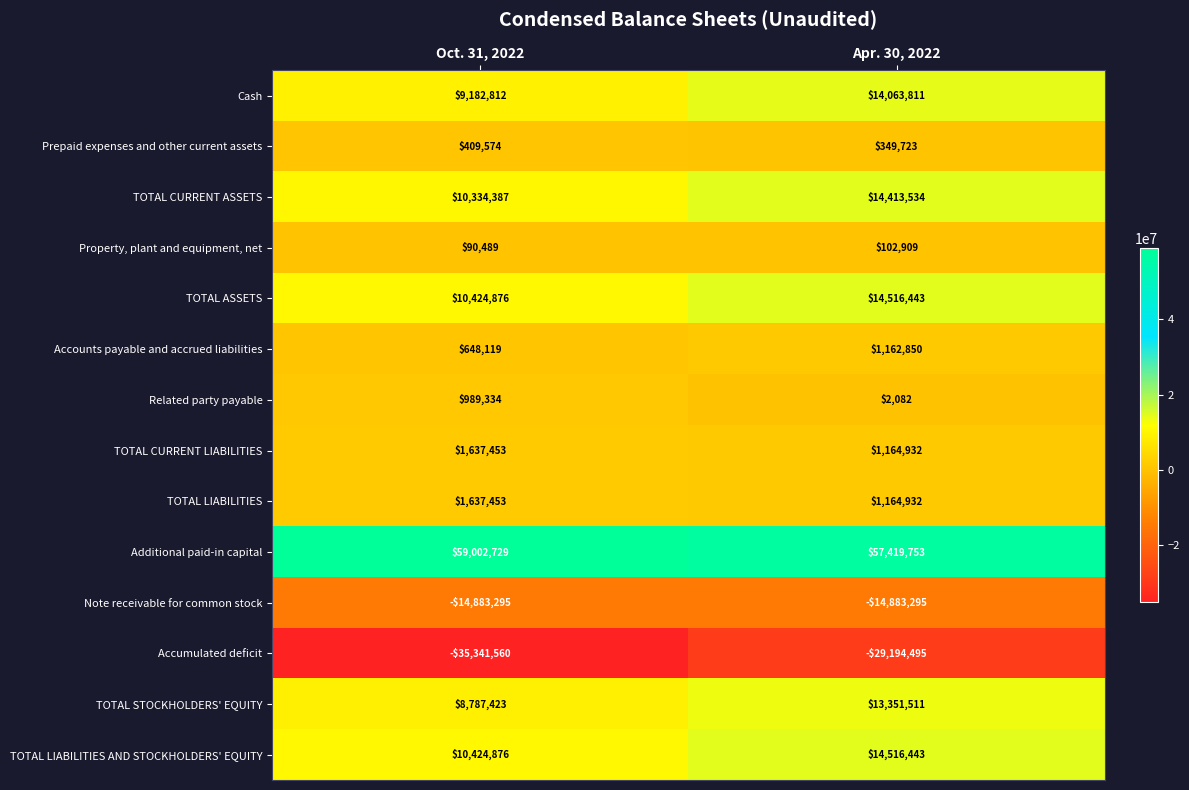

Reading left to right, what are all the values shown in this chart?

Cash: Oct. 31, 2022=9182812	Apr. 30, 2022=14063811
Prepaid expenses and other current assets: Oct. 31, 2022=409574	Apr. 30, 2022=349723
TOTAL CURRENT ASSETS: Oct. 31, 2022=10334387	Apr. 30, 2022=14413534
Property, plant and equipment, net: Oct. 31, 2022=90489	Apr. 30, 2022=102909
TOTAL ASSETS: Oct. 31, 2022=10424876	Apr. 30, 2022=14516443
Accounts payable and accrued liabilities: Oct. 31, 2022=648119	Apr. 30, 2022=1162850
Related party payable: Oct. 31, 2022=989334	Apr. 30, 2022=2082
TOTAL CURRENT LIABILITIES: Oct. 31, 2022=1637453	Apr. 30, 2022=1164932
TOTAL LIABILITIES: Oct. 31, 2022=1637453	Apr. 30, 2022=1164932
Additional paid-in capital: Oct. 31, 2022=59002729	Apr. 30, 2022=57419753
Note receivable for common stock: Oct. 31, 2022=-14883295	Apr. 30, 2022=-14883295
Accumulated deficit: Oct. 31, 2022=-35341560	Apr. 30, 2022=-29194495
TOTAL STOCKHOLDERS' EQUITY: Oct. 31, 2022=8787423	Apr. 30, 2022=13351511
TOTAL LIABILITIES AND STOCKHOLDERS' EQUITY: Oct. 31, 2022=10424876	Apr. 30, 2022=14516443